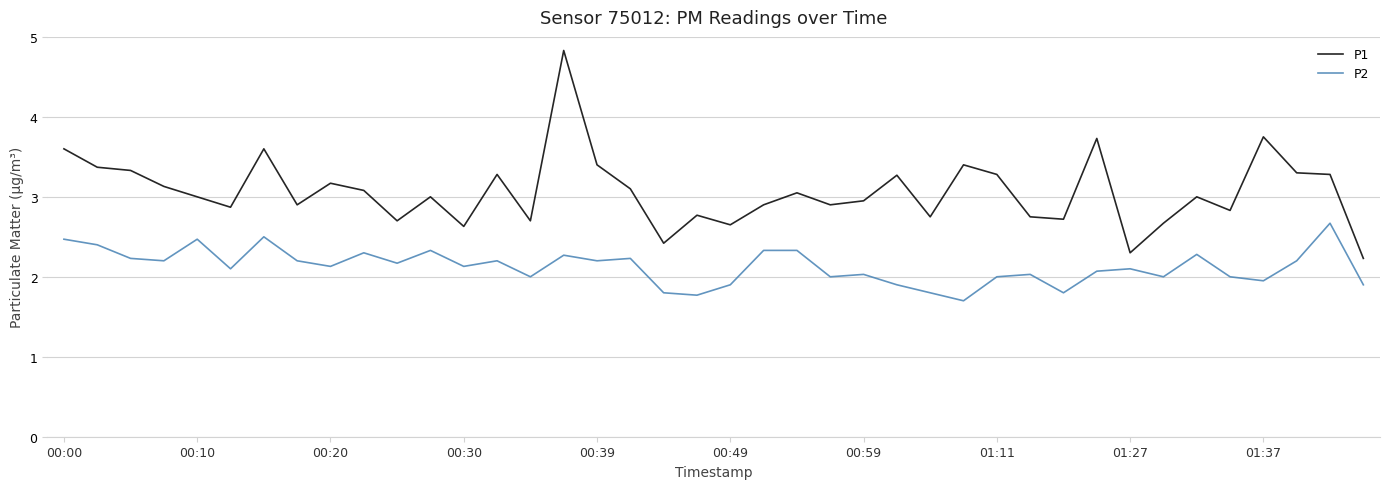

Rank the series by their maximum value, from highest to lowest.

P1, P2